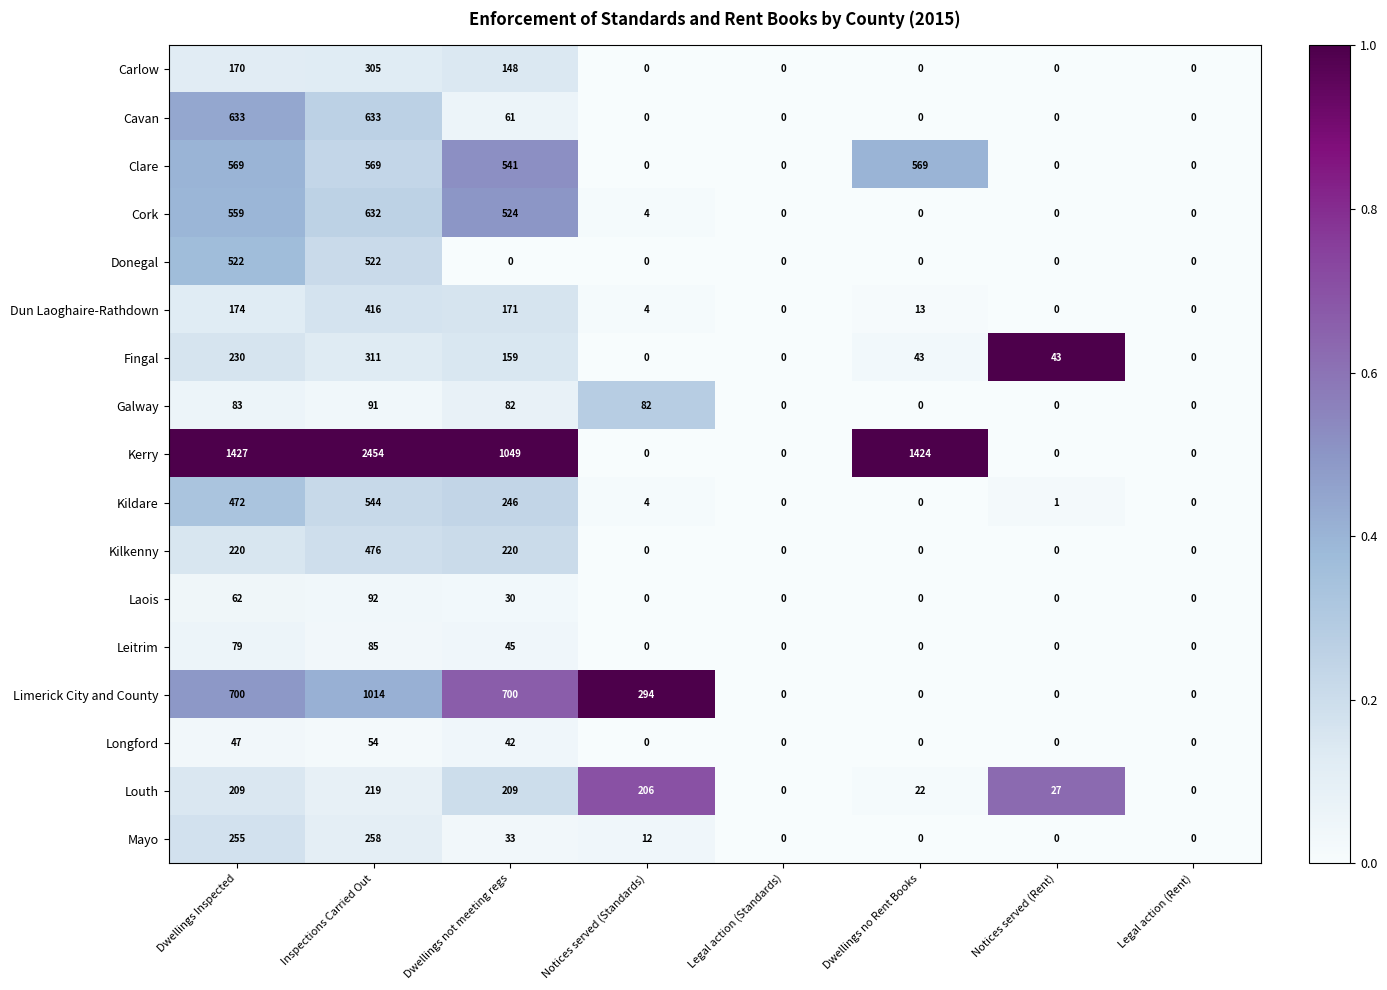

What is the difference between the maximum and minimum values in the Cavan series?

633